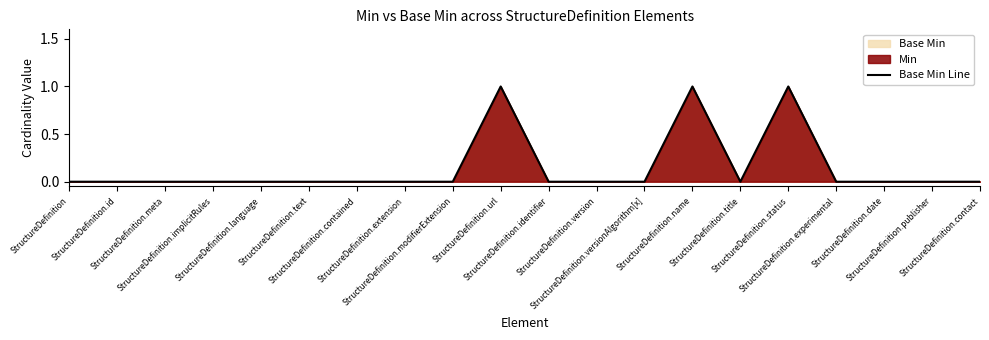

What position from the right is StructureDefinition.version?

9